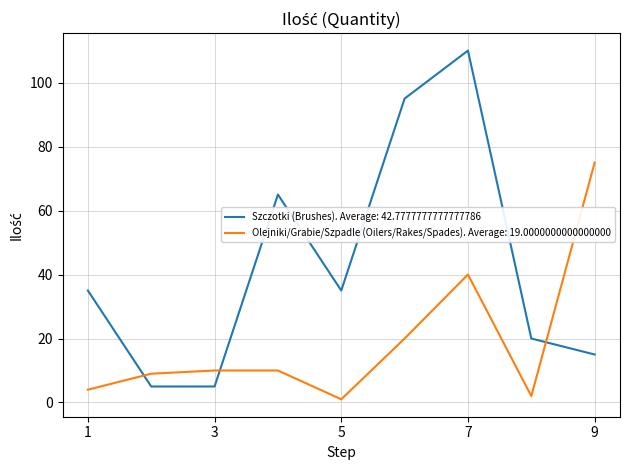

Which series has the largest total across all categories?

Szczotki (Brushes). Average: 42.7777777777777786